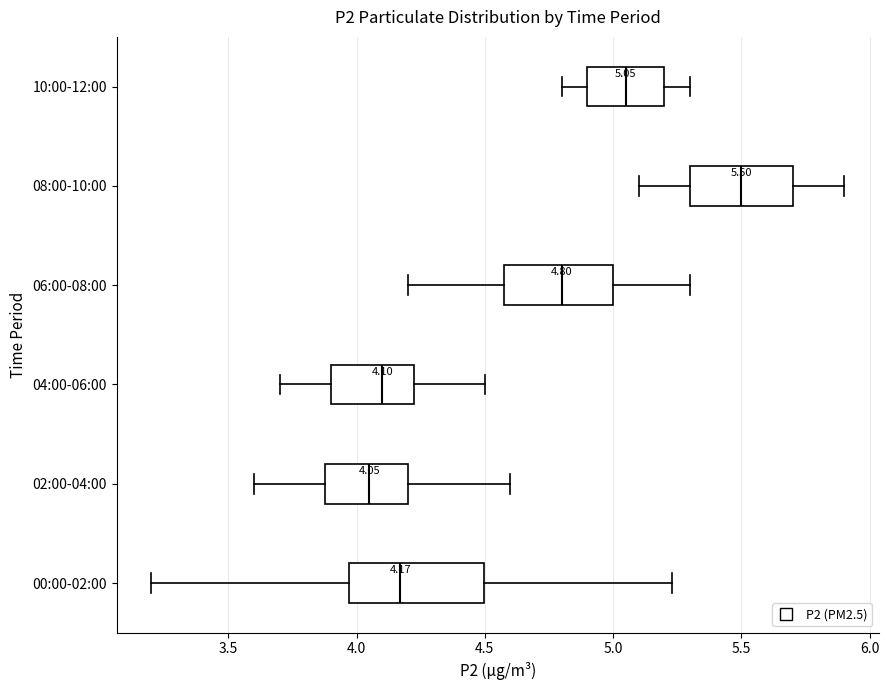

Which box has the furthest to the right median line?

08:00-10:00